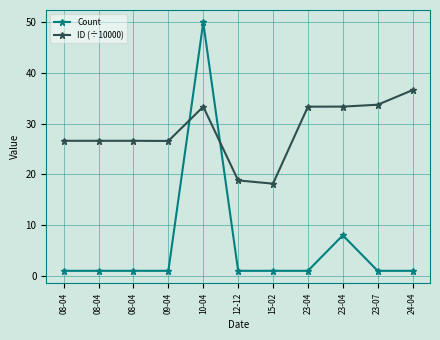

Between 09-04 and 10-04, which series saw the biggest shift?

Count